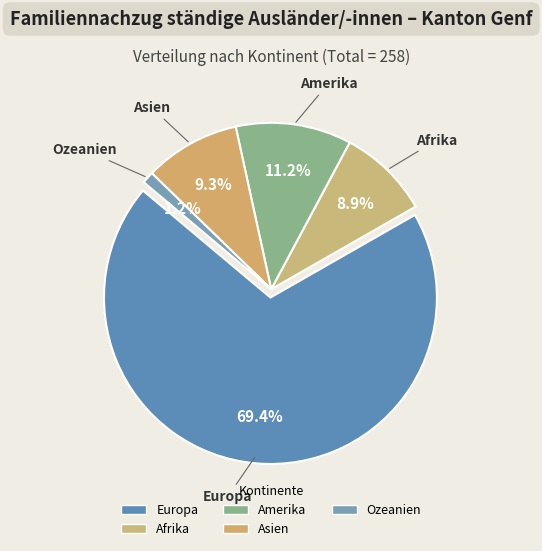

The Asien slice represents 9% of the pie. True or false?

True